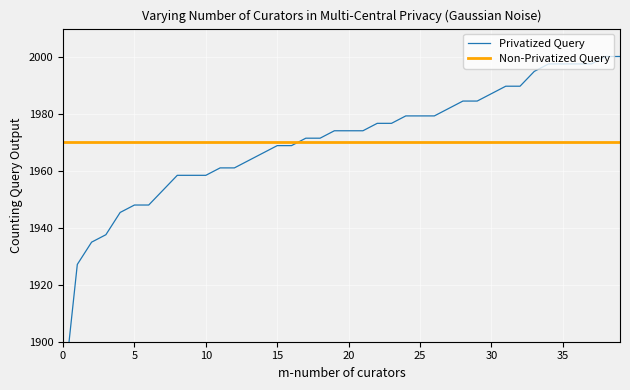

What is the average value of the Non-Privatized Query series?

1970.0